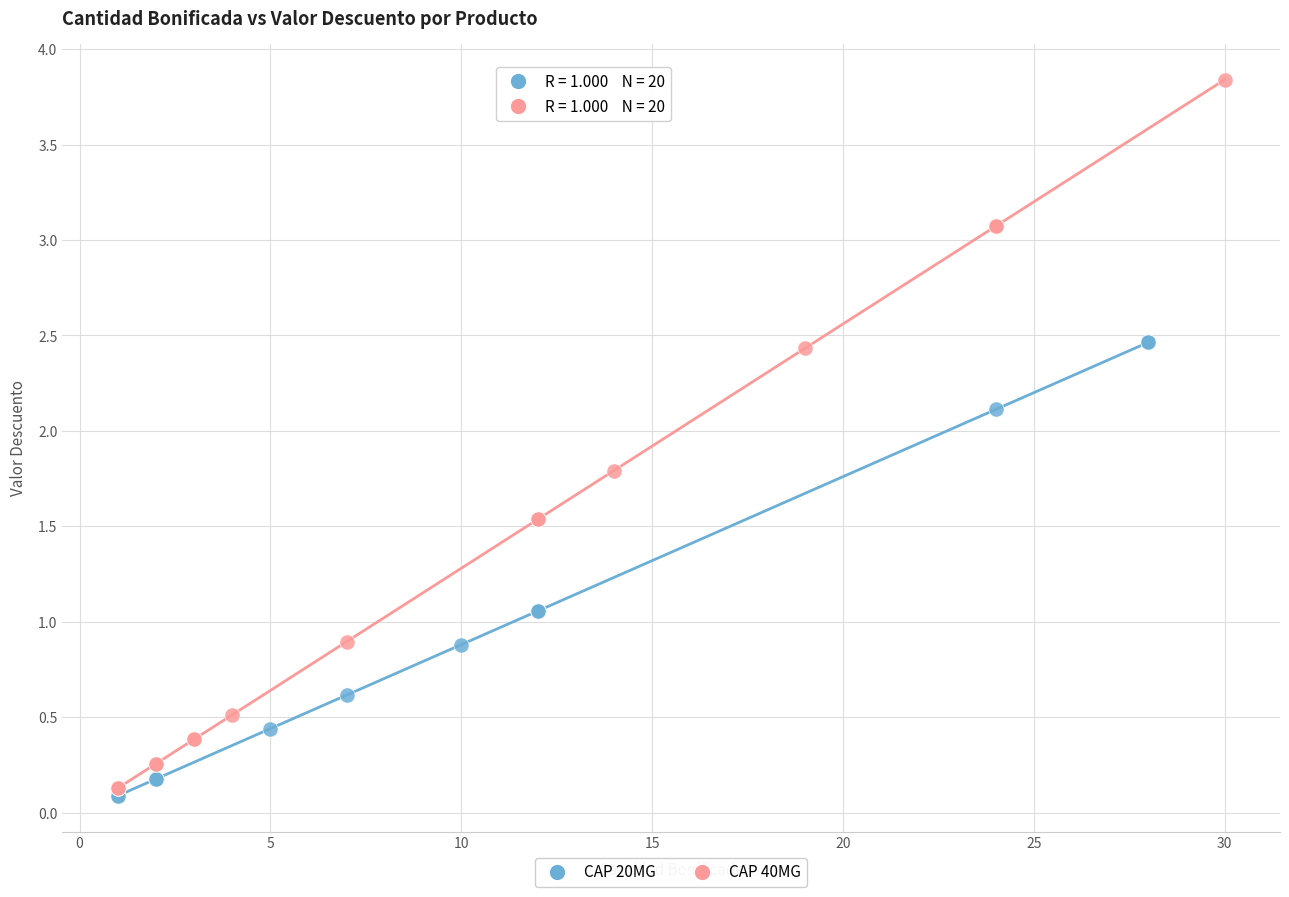

What are all the series names shown in the legend?

CAP 20MG, CAP 40MG